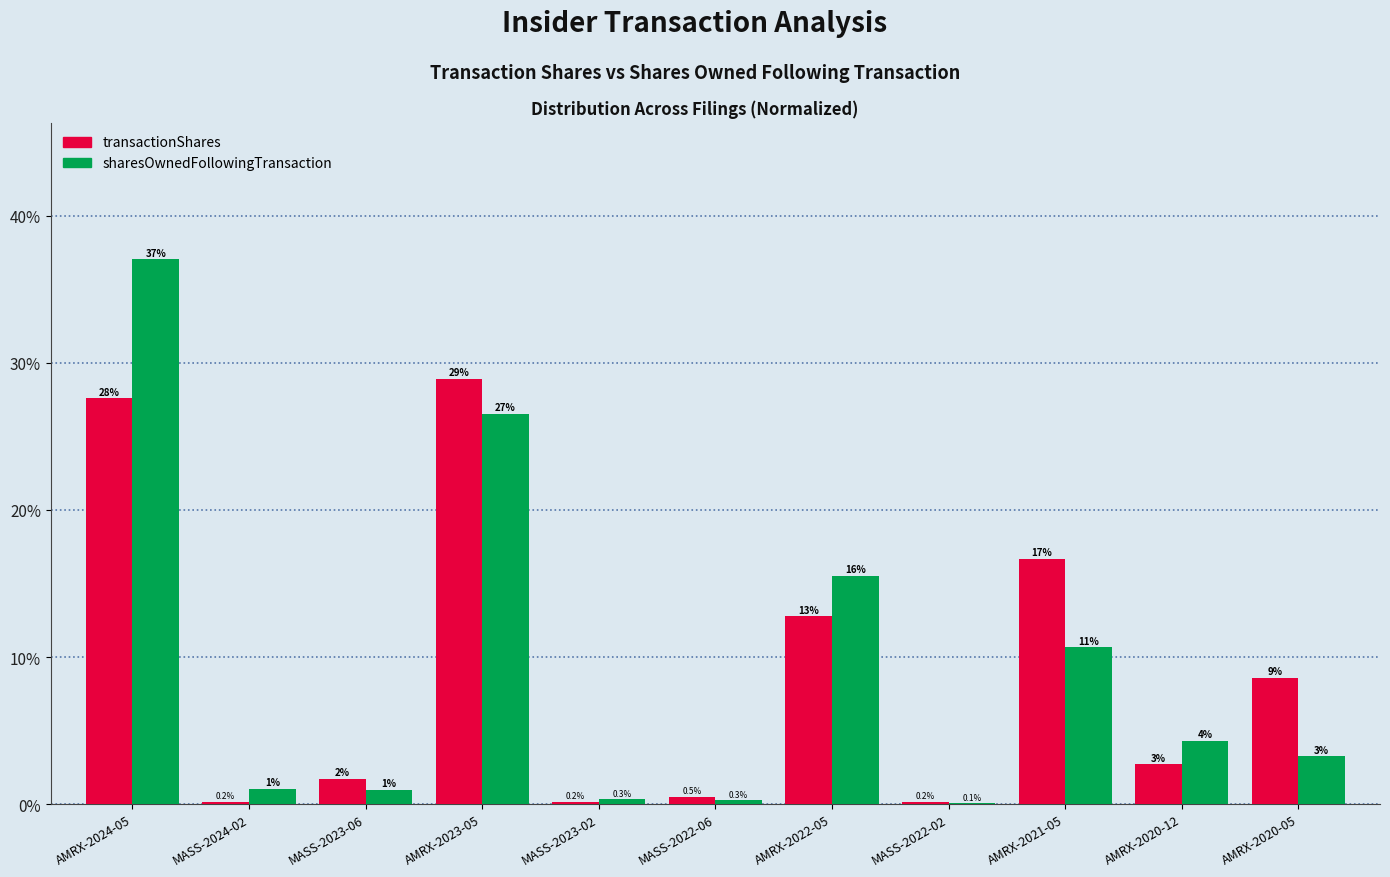

Between MASS-2024-02 and MASS-2023-02, which series saw the biggest shift?

sharesOwnedFollowingTransaction